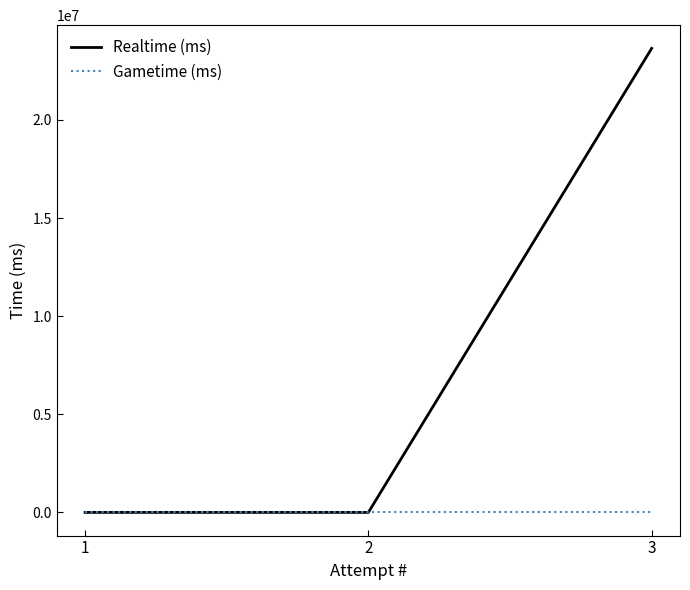

List the series in order of their overall mean, lowest first.

Gametime (ms), Realtime (ms)